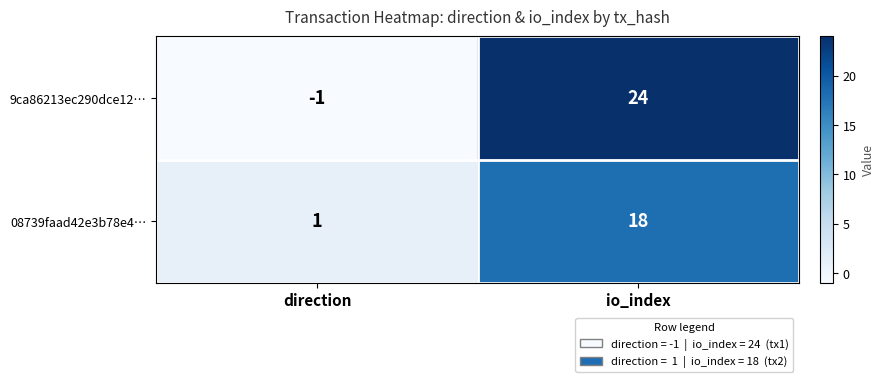

How many values in the 08739faad42e3b78e4… series are below 18?

1